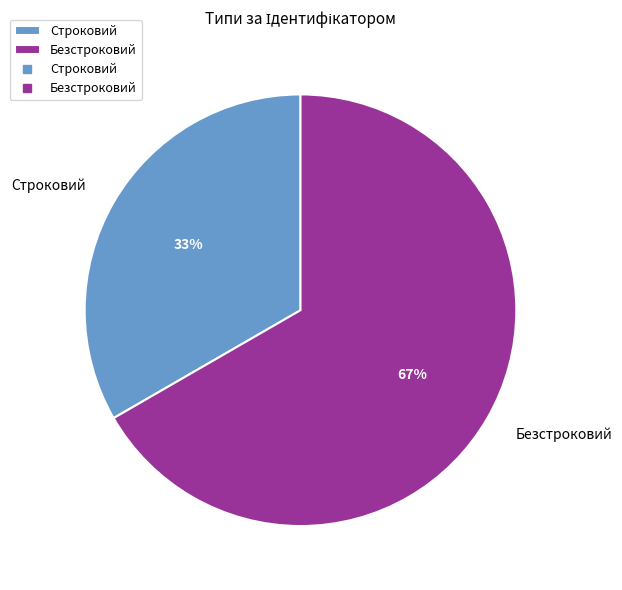

To the nearest percent, what portion does Безстроковий represent?

67%